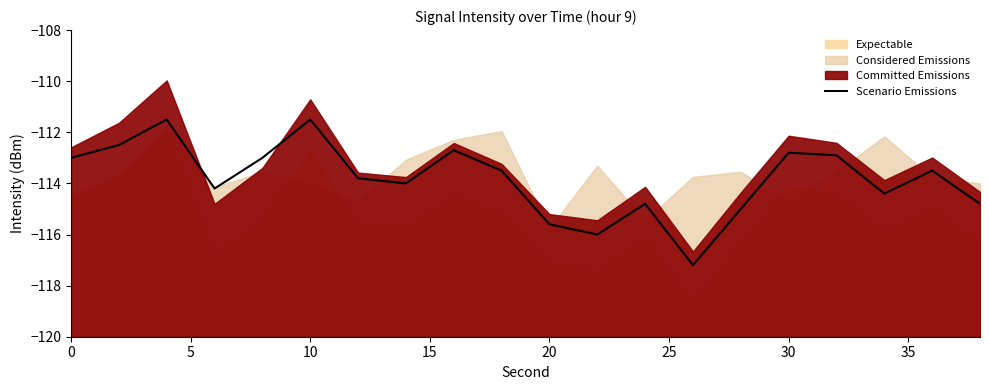

What is the minimum value for Scenario Emissions?

-117.2